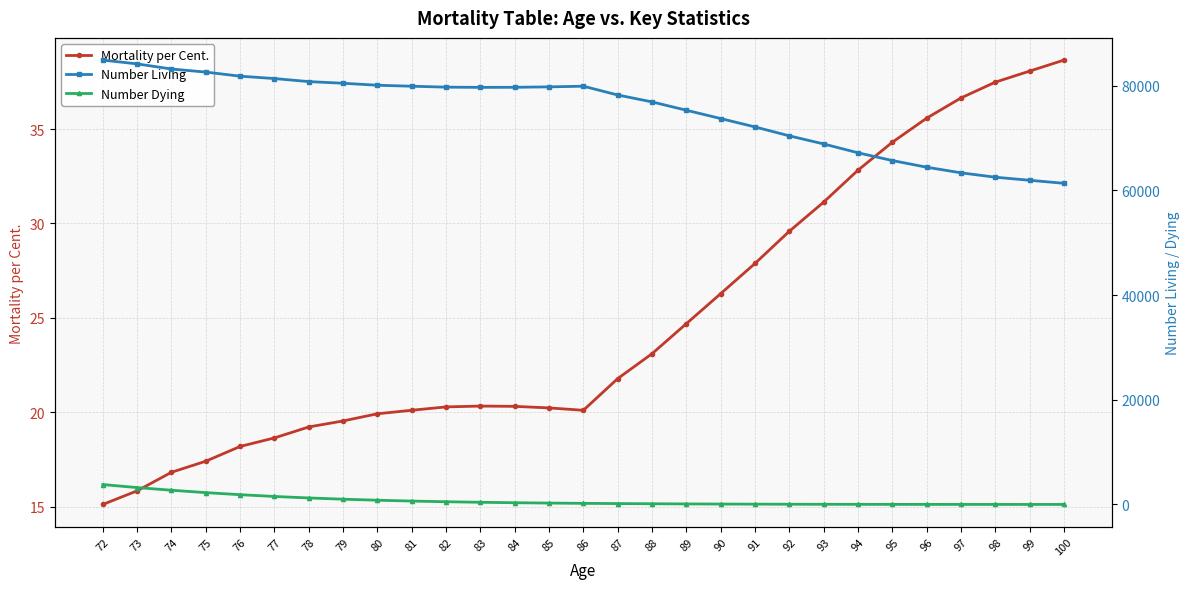

At how many categories does at least one series exceed 28226?

29